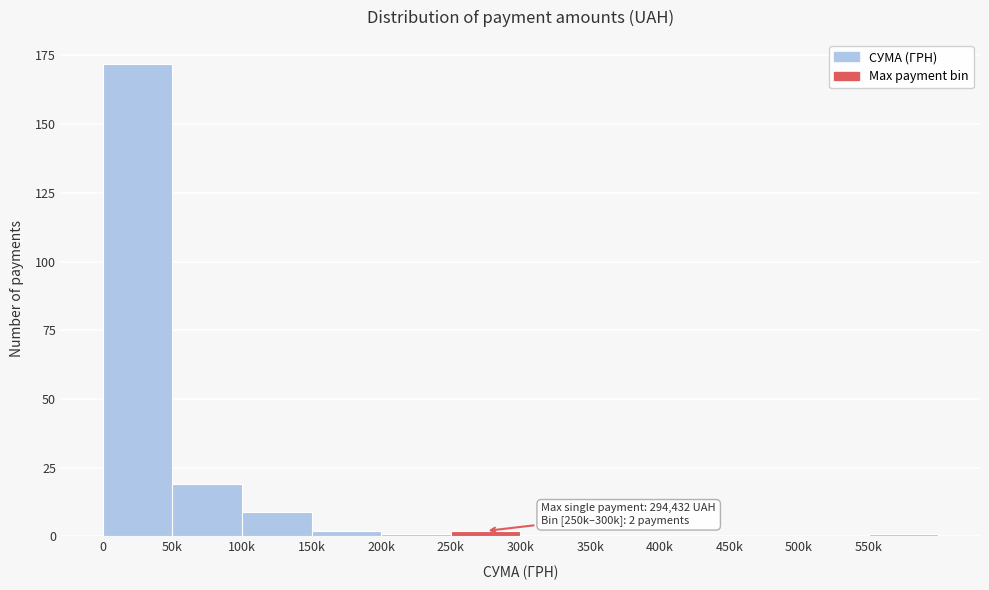

Reading left to right, list all the values displayed in this chart.

0=172	50k=19	100k=9	150k=2	200k=1	250k=2	300k=0	350k=0	400k=0	450k=0	500k=0	550k=1